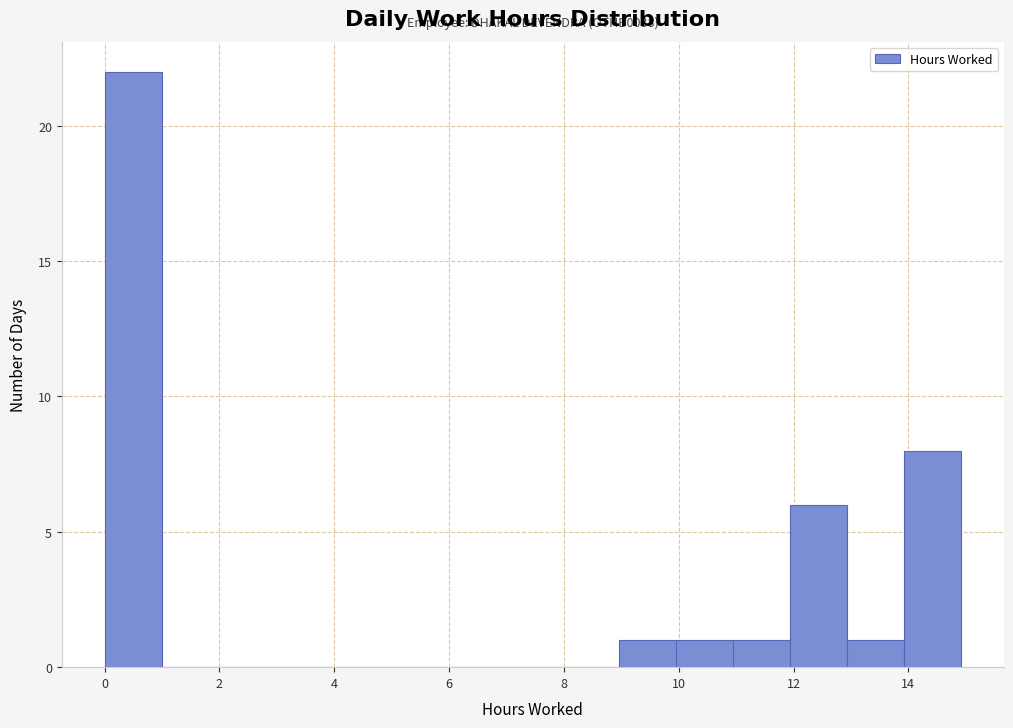

Over which range of the x-axis is the bar tallest?

0 to 1